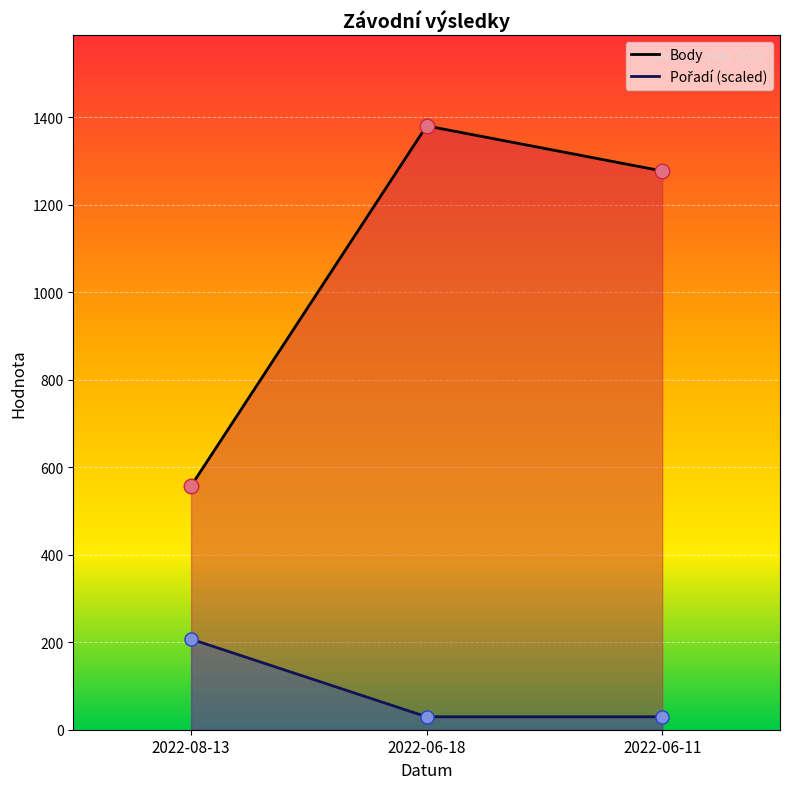

Is the value of Body at 2022-06-11 greater than the value of Pořadí (scaled) at 2022-08-13?

Yes